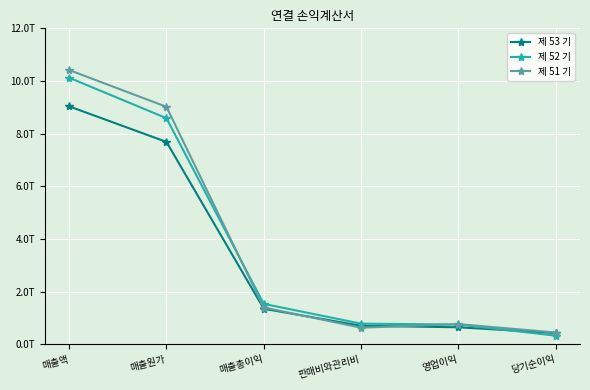

What are all the series names shown in the legend?

제 53 기, 제 52 기, 제 51 기